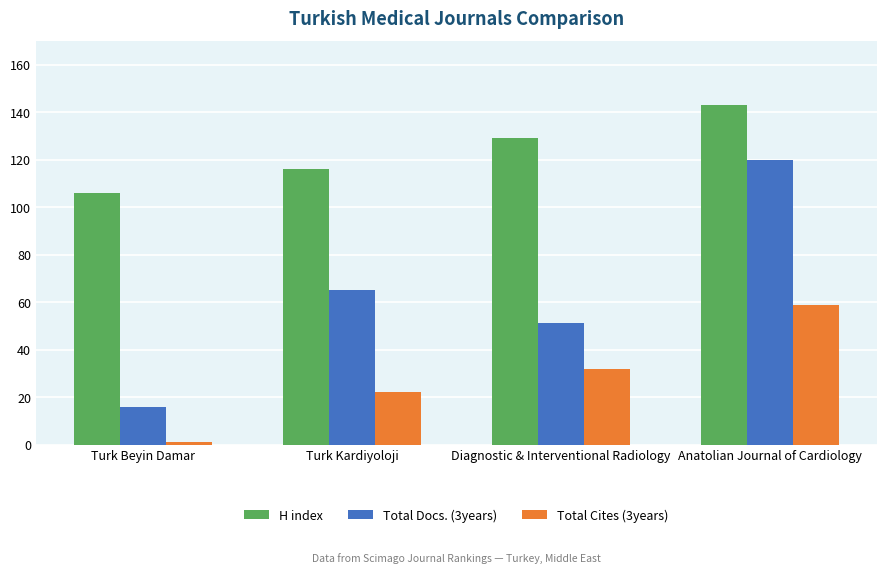

At which category is the sum across all series the highest?

Anatolian Journal of Cardiology